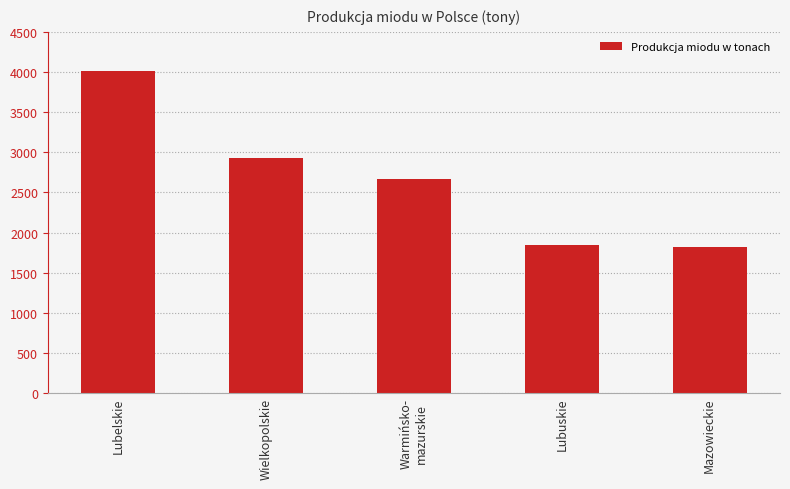

What is the value of the 5th bar from the left?

1824.4